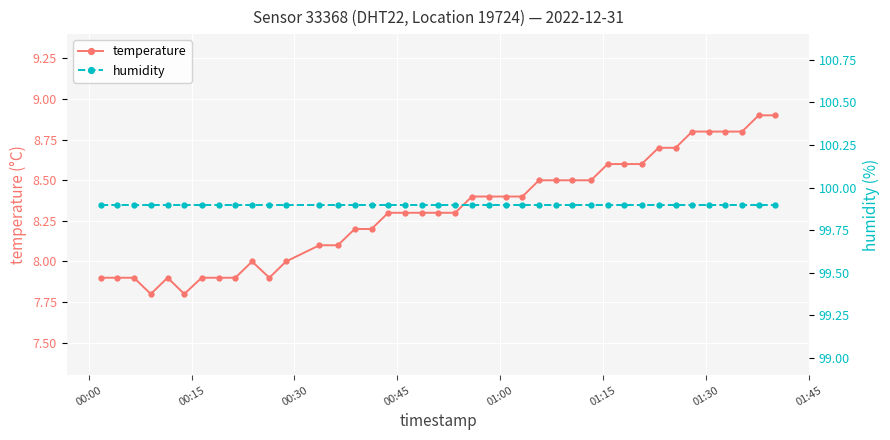

How many data points in temperature are less than 8?

10